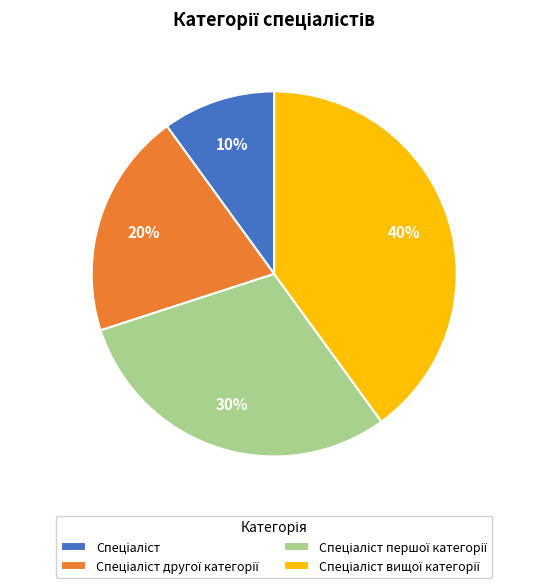

Does any single category account for the majority?

No